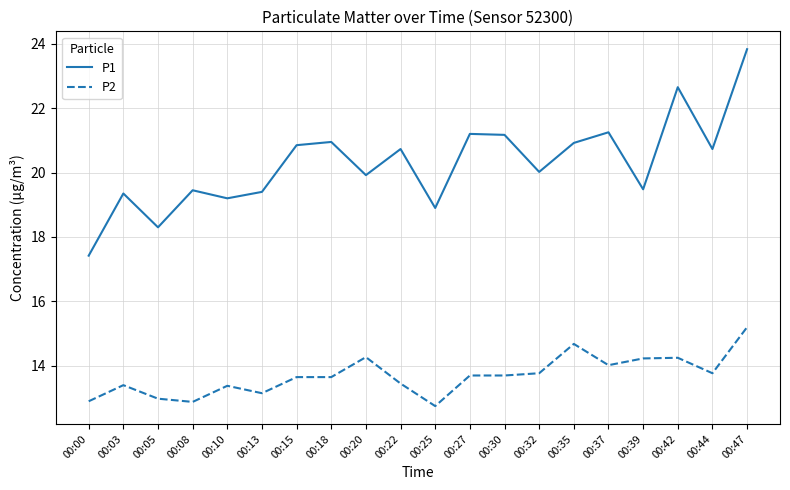

True or false: P2 has a value of 4.0 at 00:18.

False